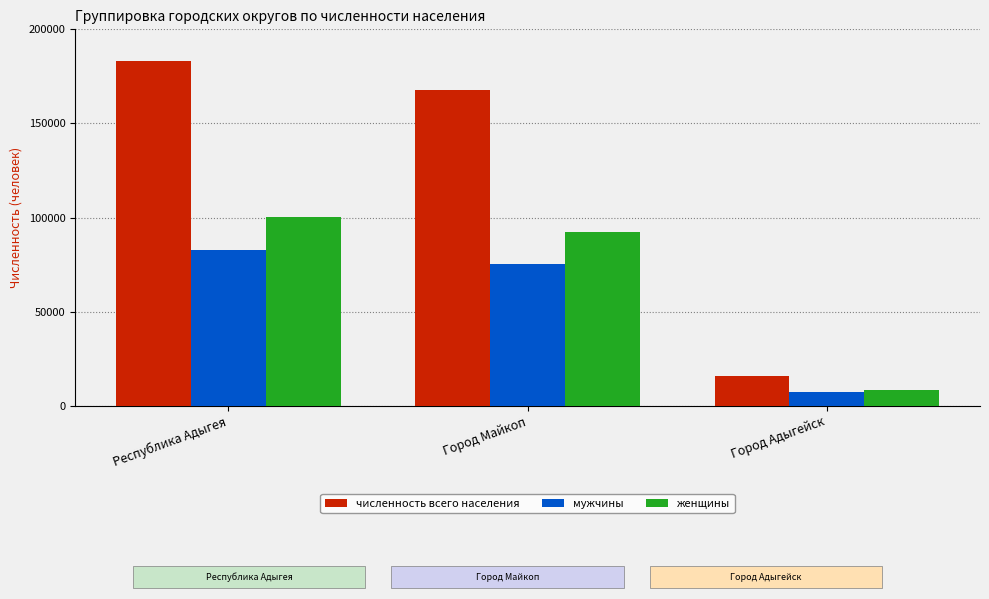

What is the difference between the maximum and minimum values in the женщины series?

92347